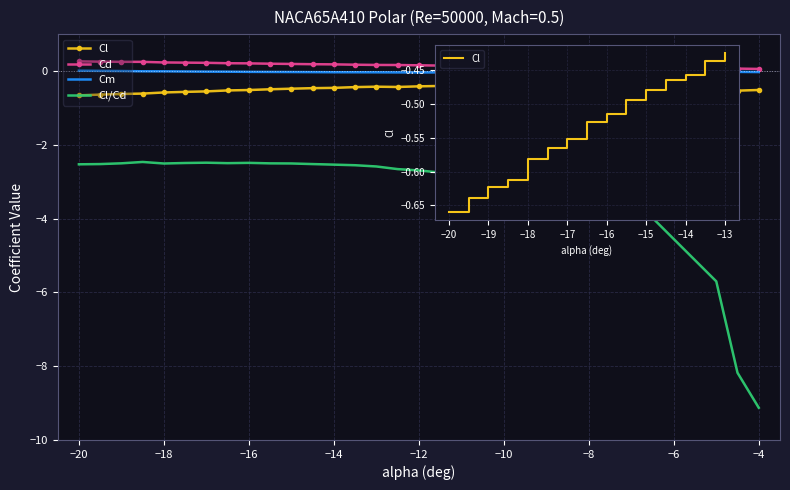

At which category is the sum across all series the highest?

-16